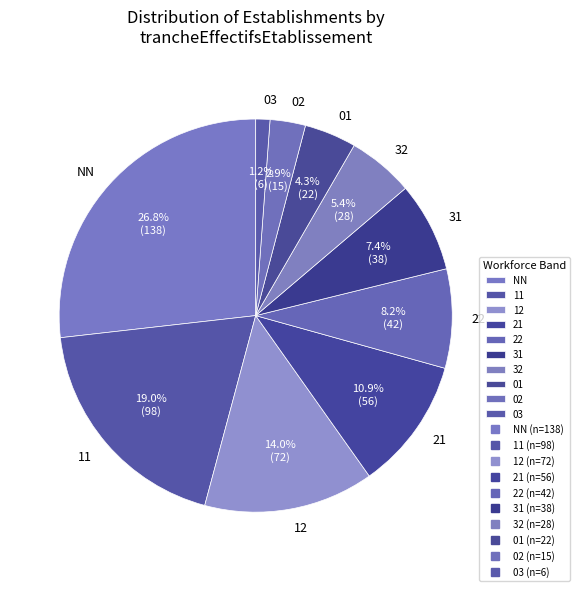

Which category has the biggest portion of the pie?

NN